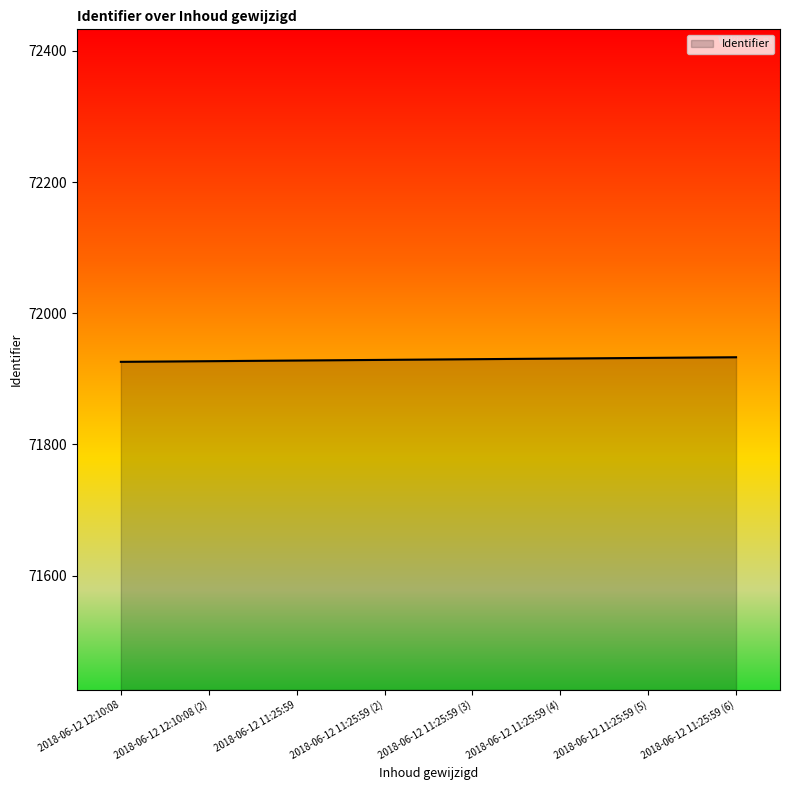

The value at 2018-06-12 12:10:08 is 32391. True or false?

False